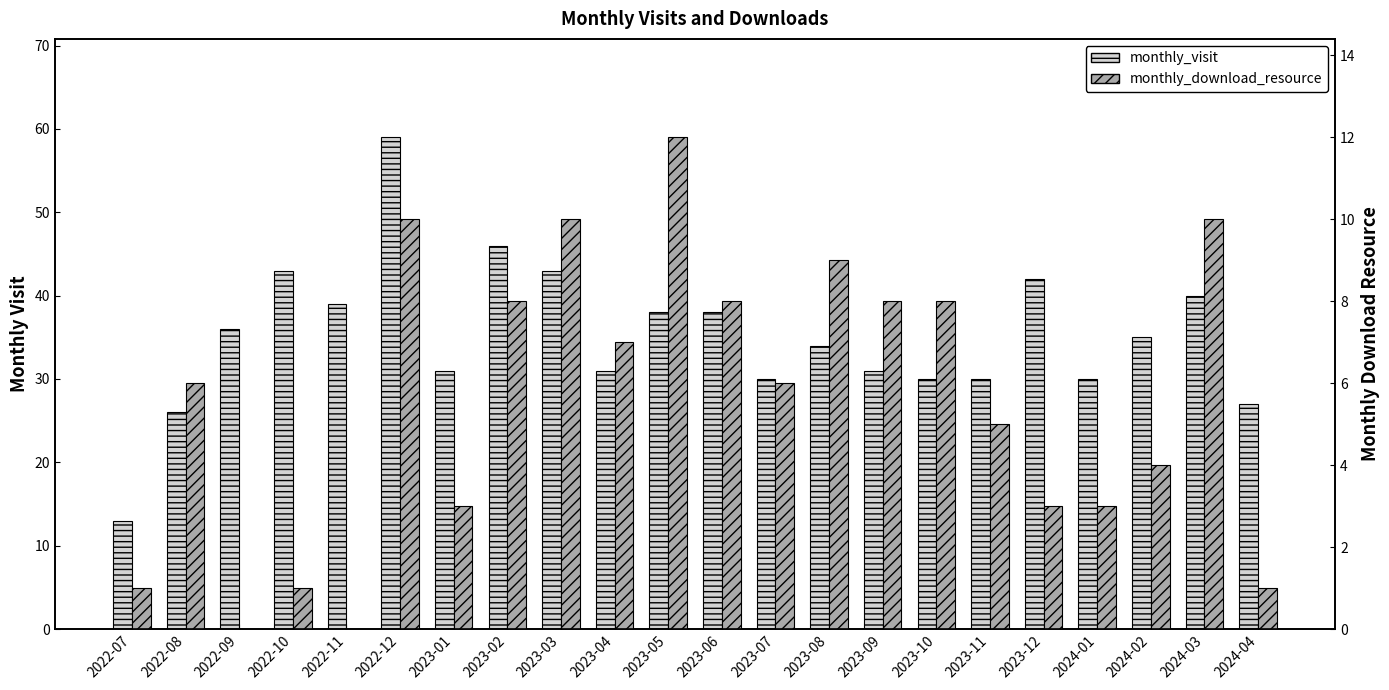

What position from the right is 2024-02?

3